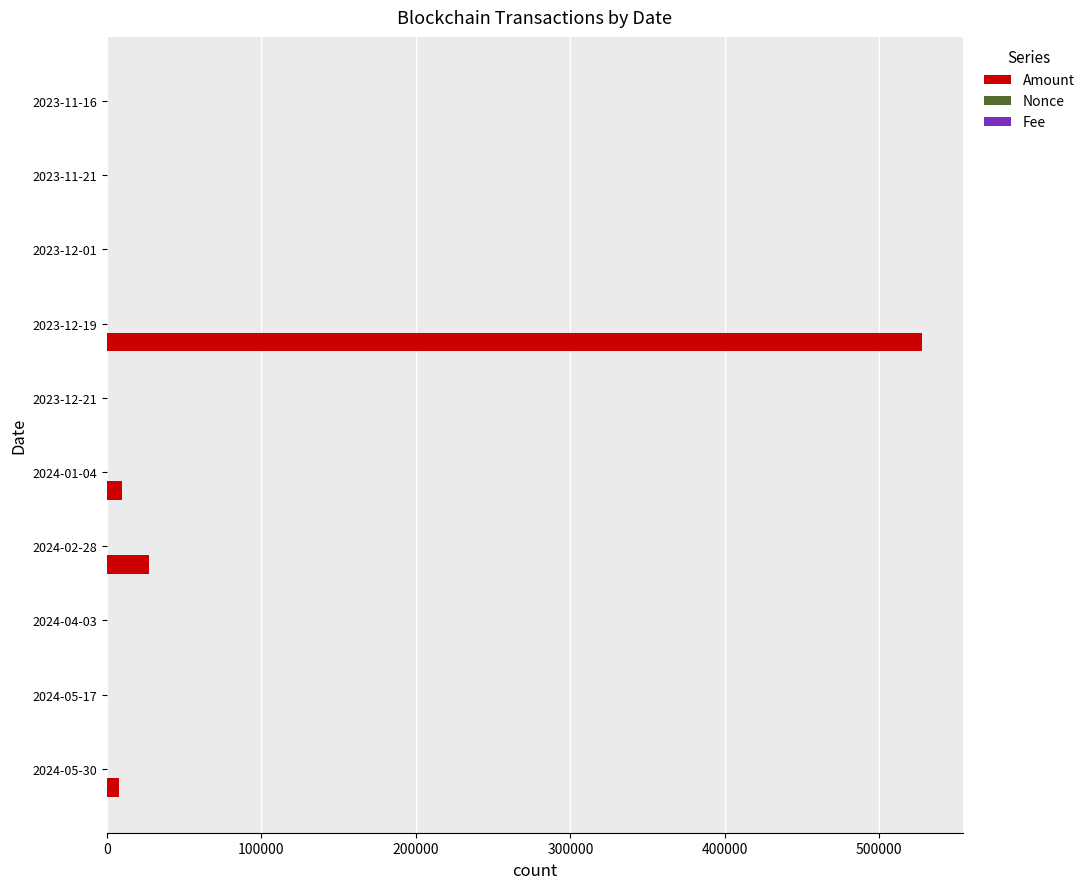

What is the sum of all Amount values?

572114.8